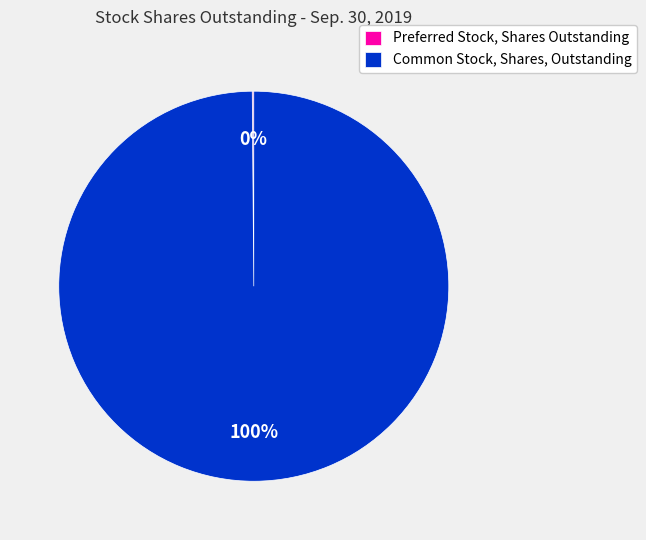

What is the majority slice?

Common Stock, Shares, Outstanding